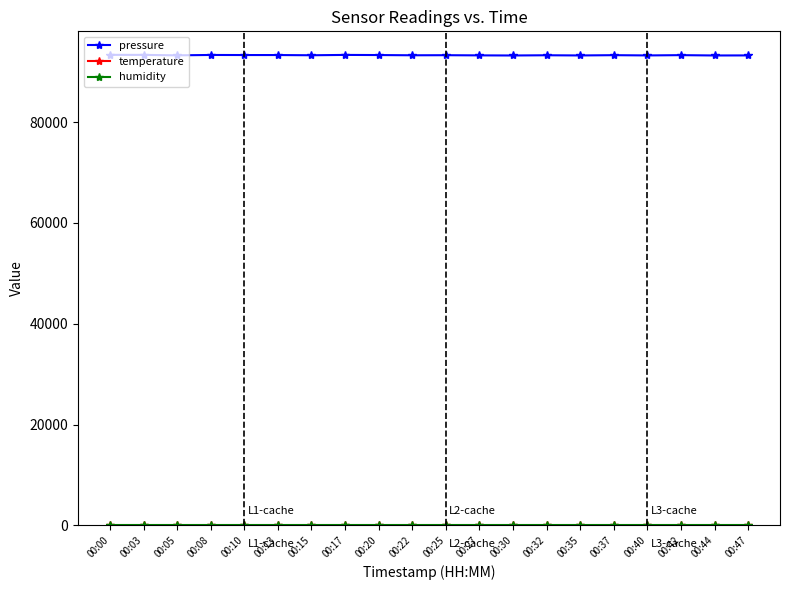

Is it true that pressure equals 47828.0 at 00:15?

False